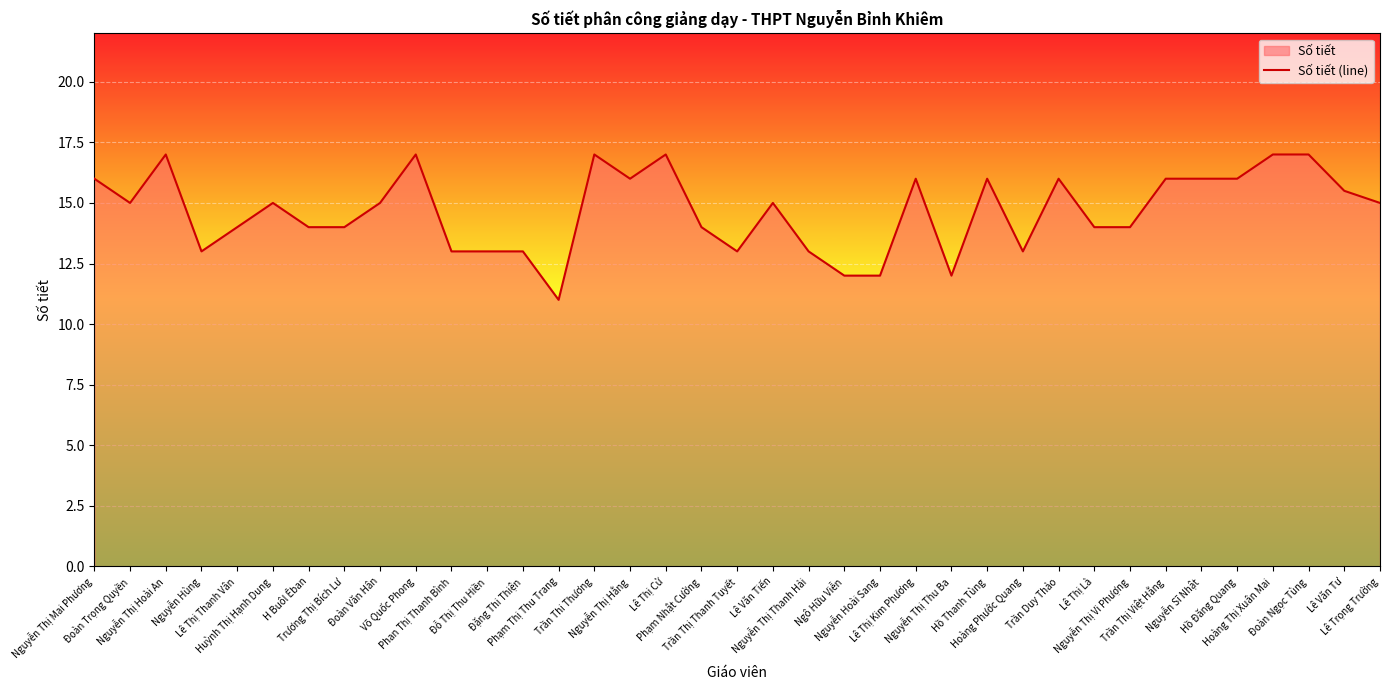

What is the change in value from Lê Thị Kim Phương to Lê Trọng Trường?

-1.0